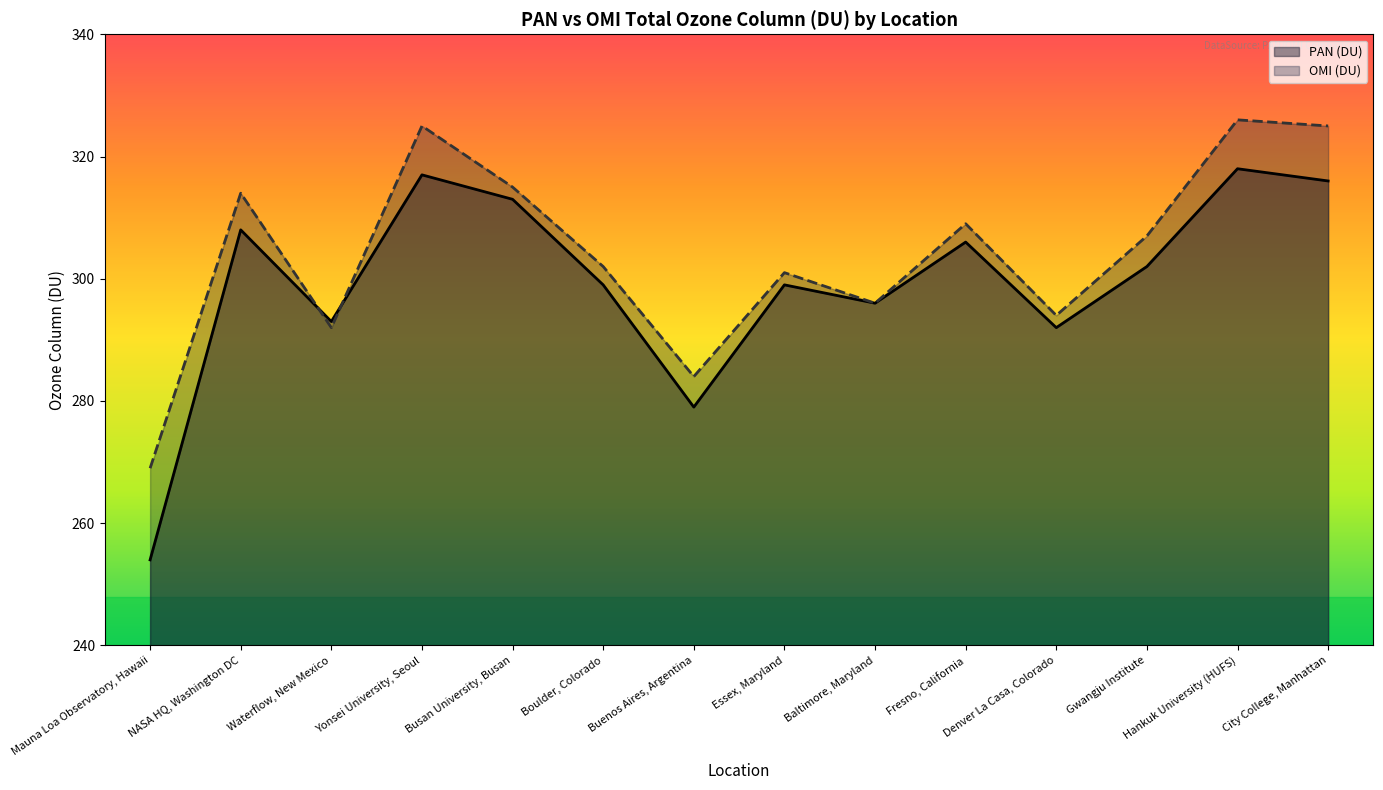

At which category does OMI (DU) reach its first local peak?

NASA HQ, Washington DC